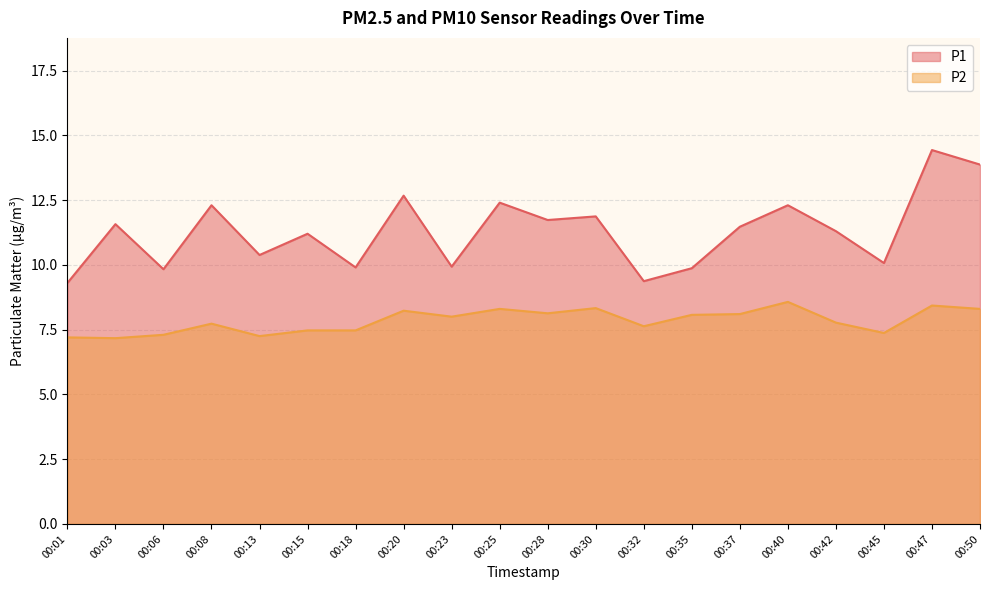

What is the lowest value of the P1 series?

9.3